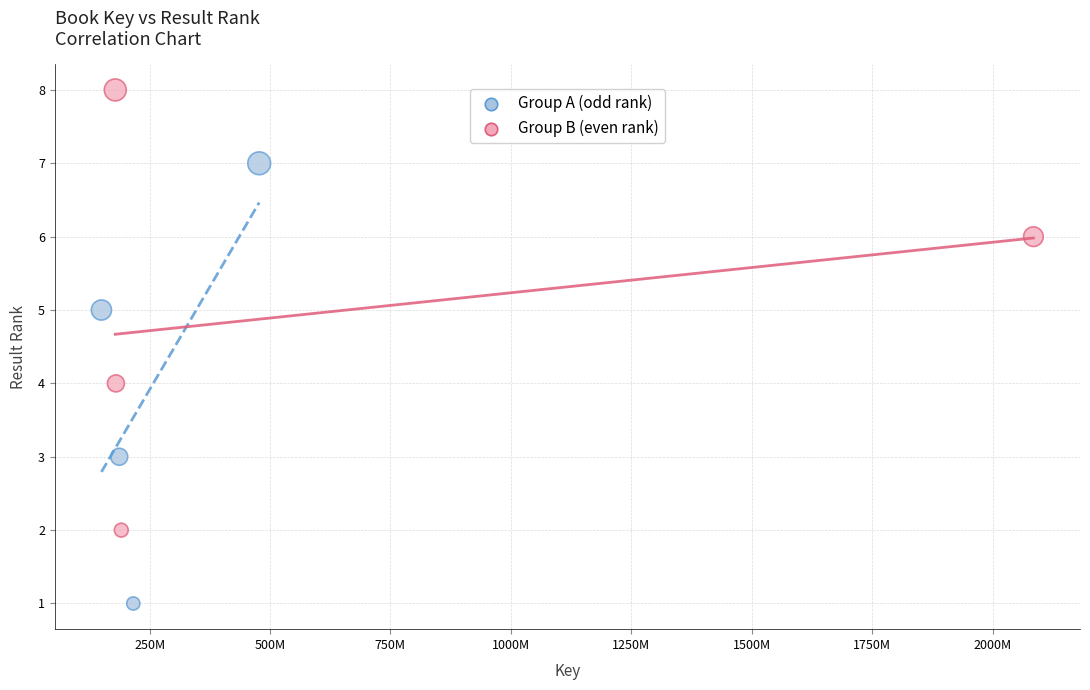

Which series contains the lowest Y value?

Group A (odd rank)